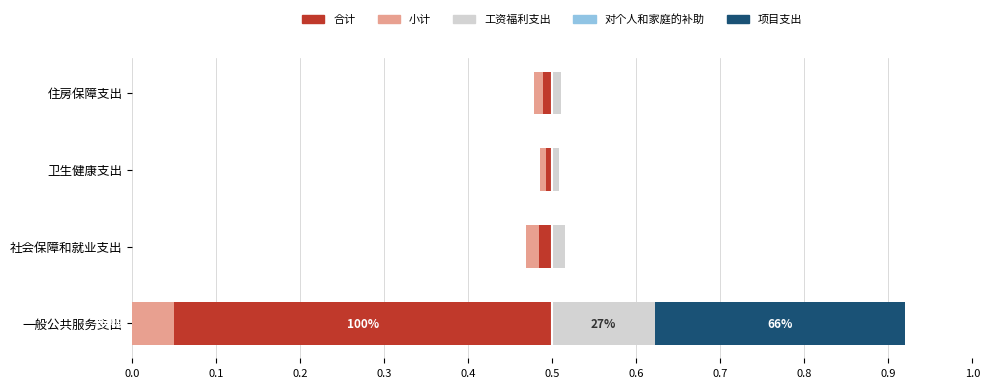

Are the bars horizontal?

Yes